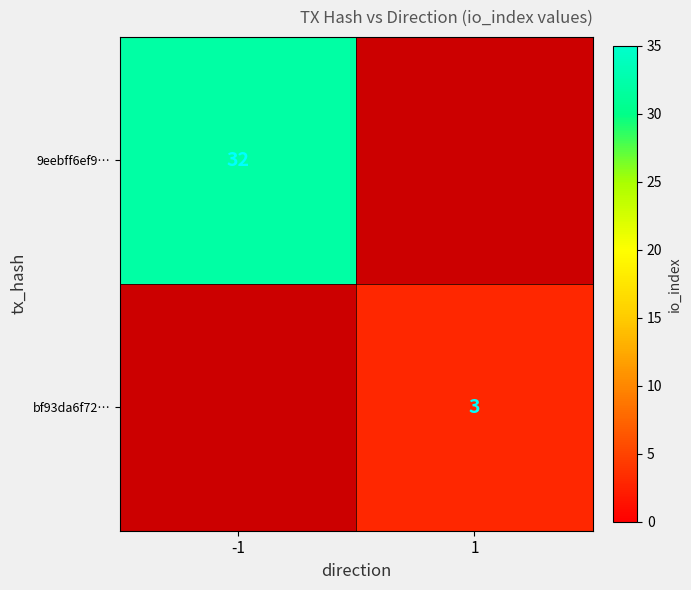

True or false: bf93da6f72… has a value of 1.9 at 1.

False